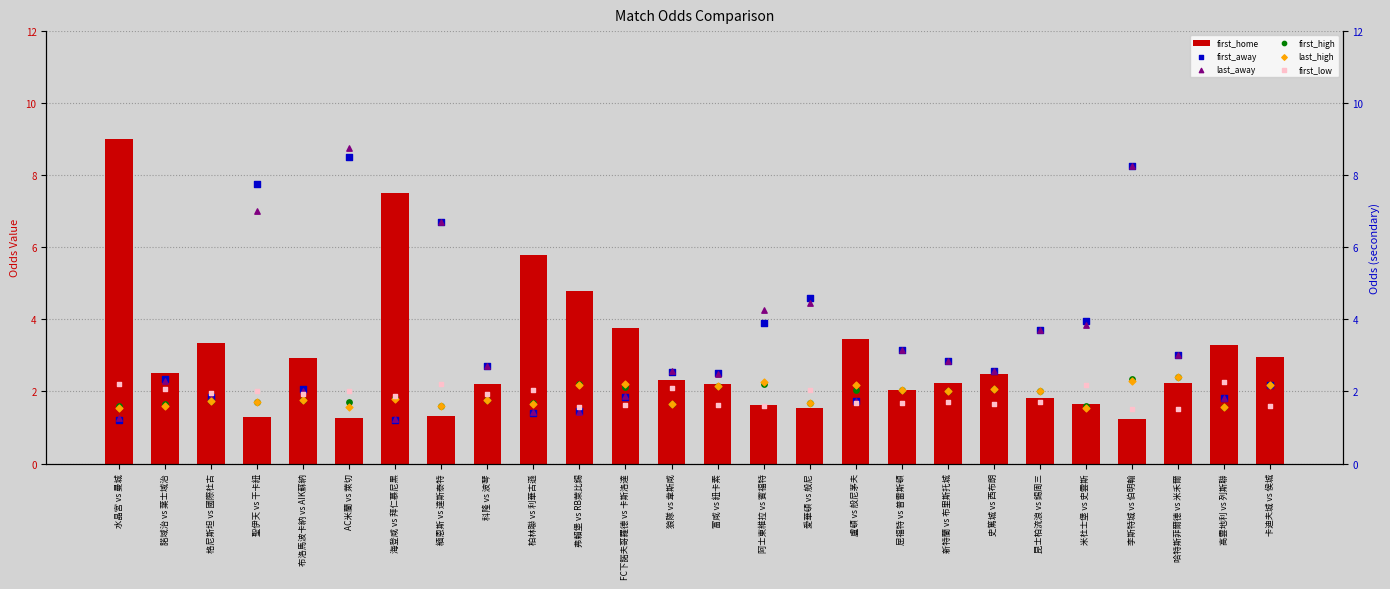

What are all the series names shown in the legend?

first_home, first_away, last_away, first_high, last_high, first_low